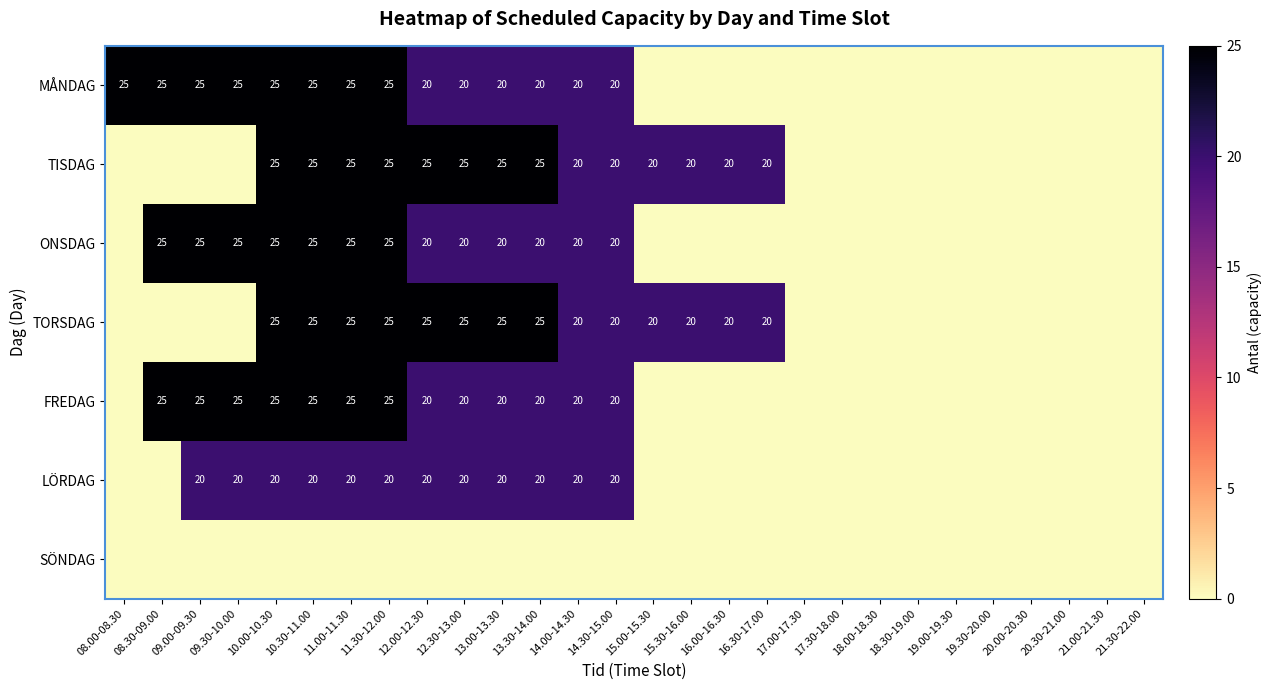

Is it true that TISDAG equals 33 at 16.30-17.00?

False